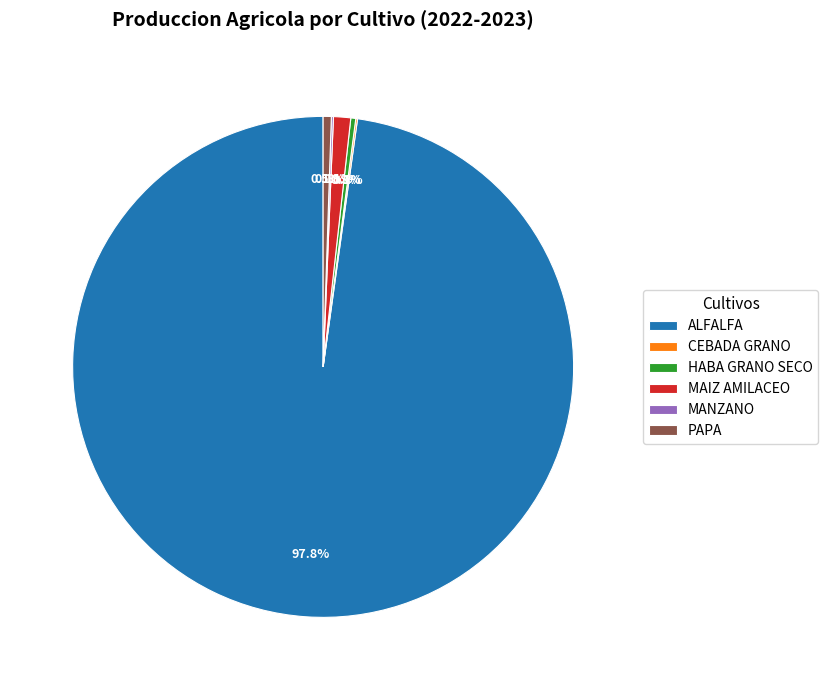

Which has a higher value, PAPA or MAIZ AMILACEO?

MAIZ AMILACEO